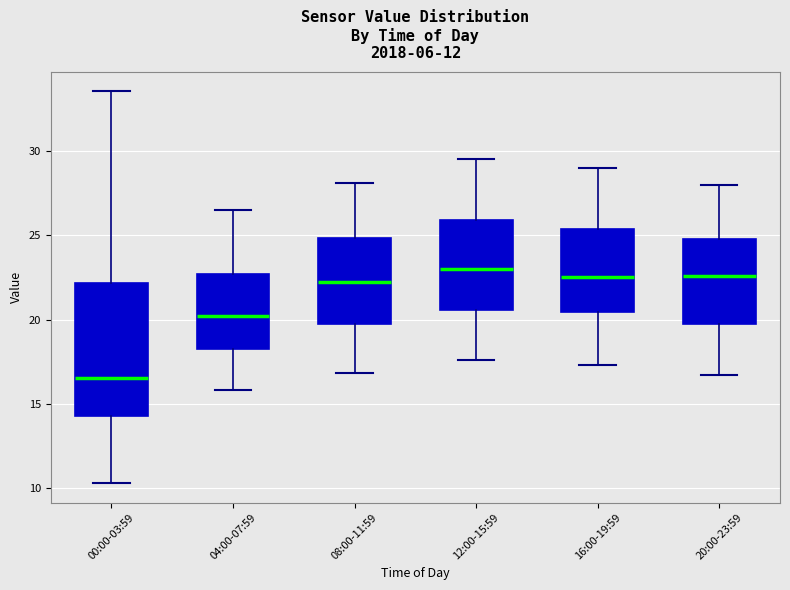

Reading left to right, transcribe this box plot: for each box, give where its median line is, the range the box spans, and where its two whiskers end, as read against the y-axis. The values are not printed on the chart, so give them approximately, as read against the axis.

00:00-03:59: median 16.5, box 14.5 to 22.0, whiskers 10.5 to 33.5
04:00-07:59: median 20.0, box 18.5 to 22.5, whiskers 16.0 to 26.5
08:00-11:59: median 22.5, box 20.0 to 25.0, whiskers 17.0 to 28.0
12:00-15:59: median 23.0, box 20.5 to 26.0, whiskers 17.5 to 29.5
16:00-19:59: median 22.5, box 20.5 to 25.5, whiskers 17.5 to 29.0
20:00-23:59: median 22.5, box 20.0 to 25.0, whiskers 16.5 to 28.0